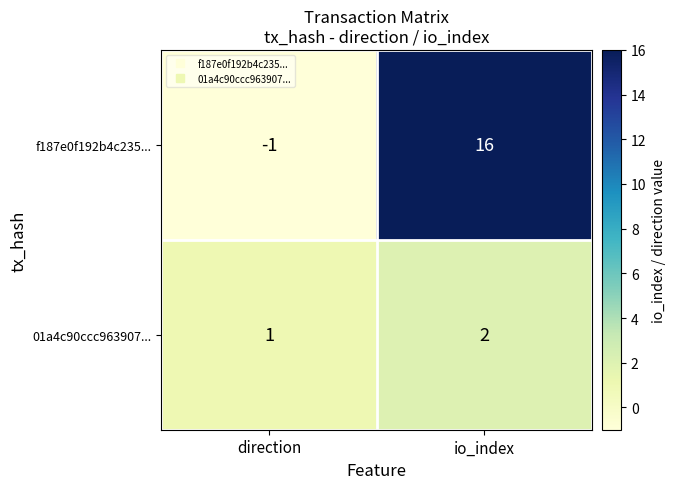

Reading left to right, transcribe all the data shown in this chart.

f187e0f192b4c235...: -1	16
01a4c90ccc963907...: 1	2